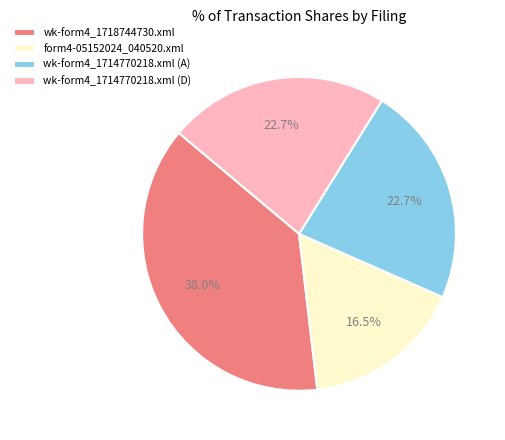

Which has a higher value, form4-05152024_040520.xml or wk-form4_1714770218.xml (D)?

wk-form4_1714770218.xml (D)